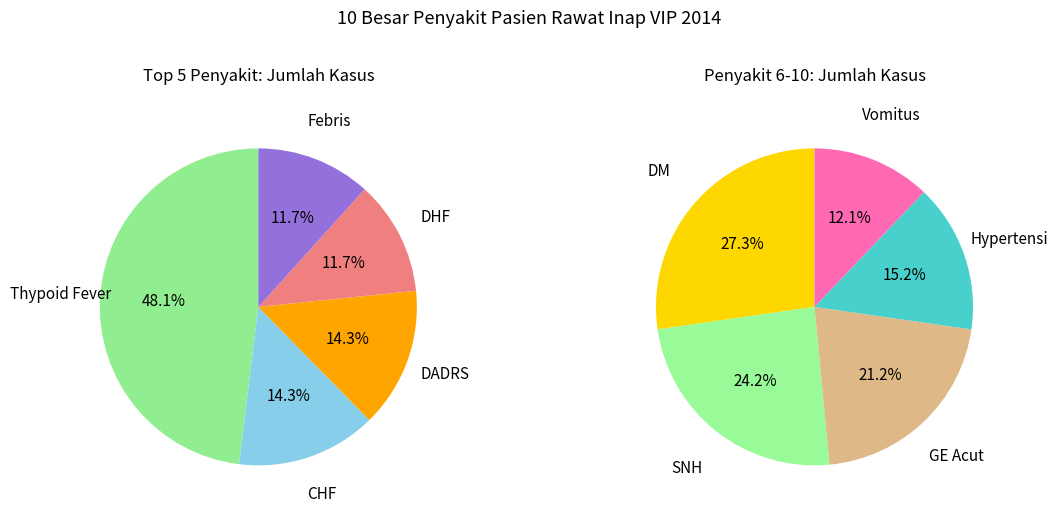

Does Hypertensi represent more than half of the total?

No